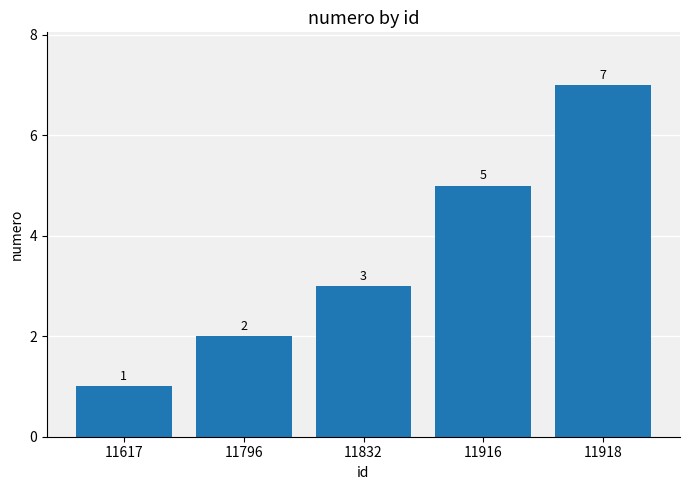

Are the bars grouped side by side (vs. stacked)?

No